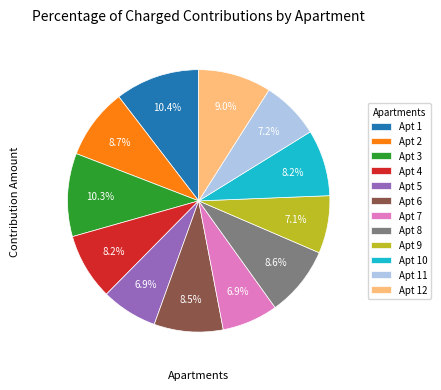

To the nearest percent, what is the average slice percentage?

8%